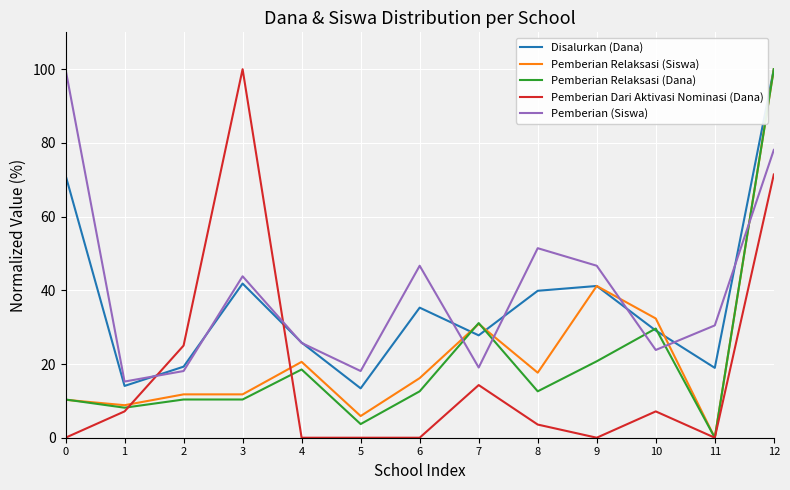

What is the maximum value shown in the chart?

100.0